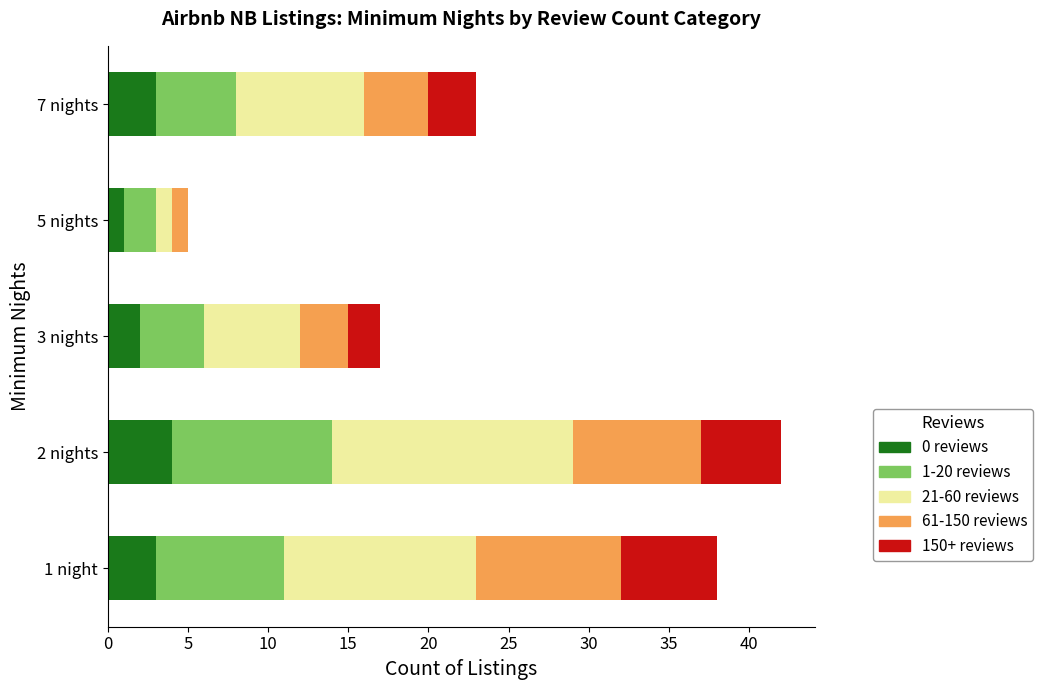

Which category has the highest value in the 0 reviews series?

2 nights